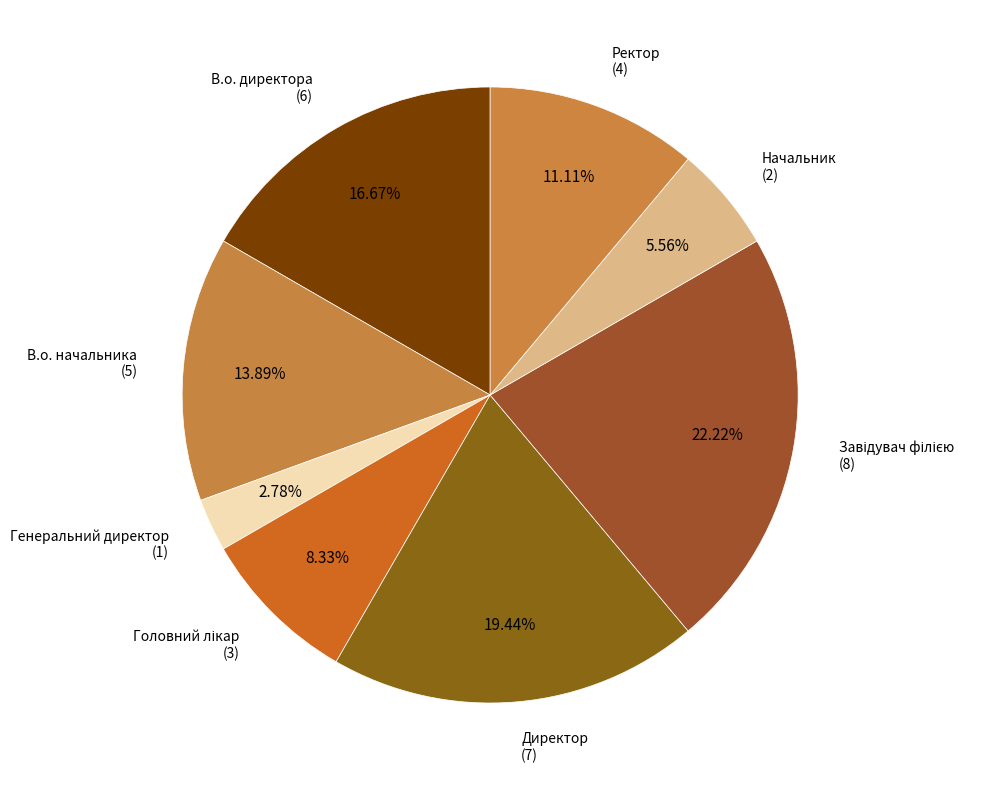

How many segments does this pie chart have?

8